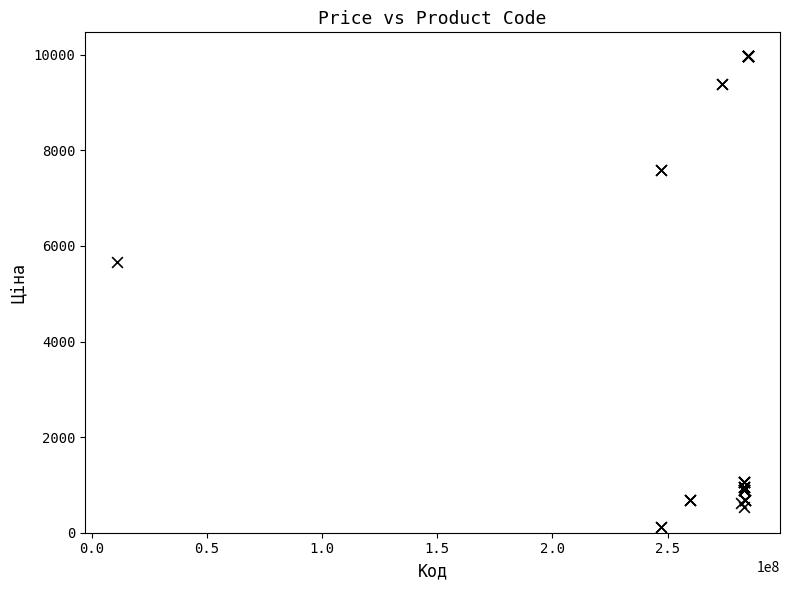

What Y value in the scatter plot is closest to 5044?

5673.8